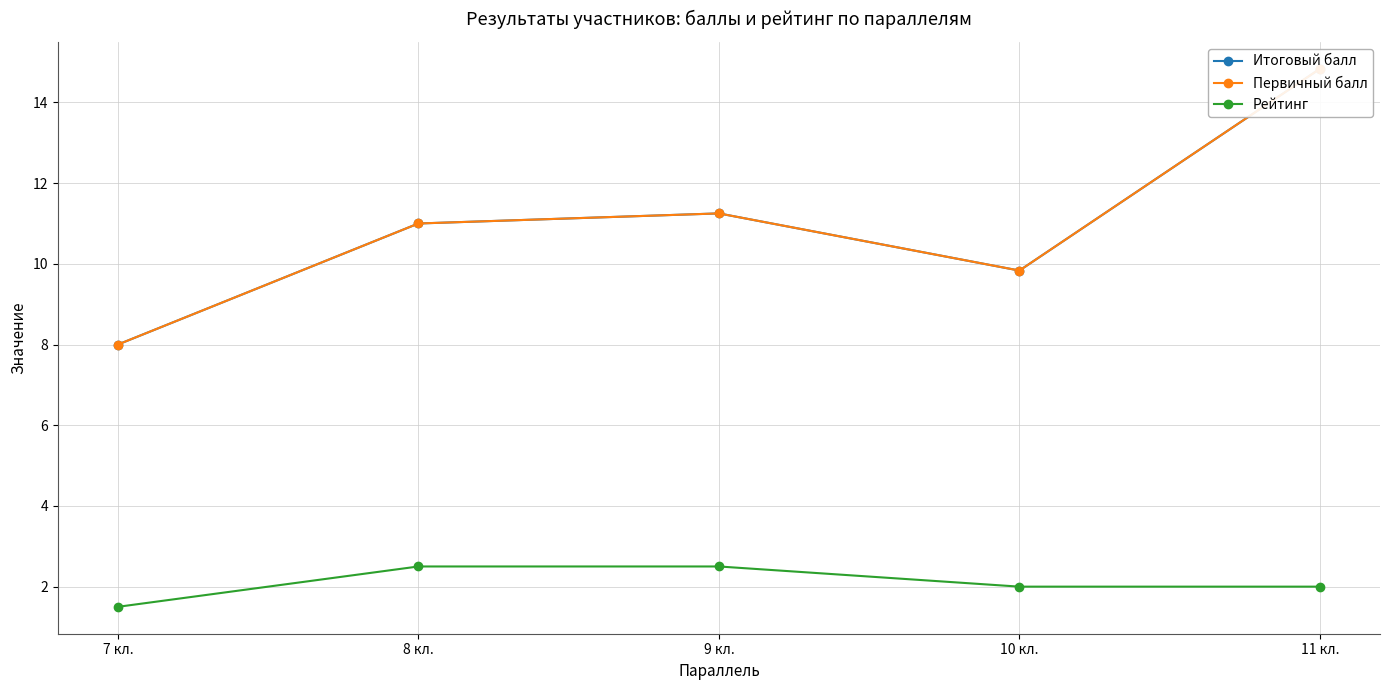

True or false: Первичный балл and Итоговый балл intersect in this chart.

False